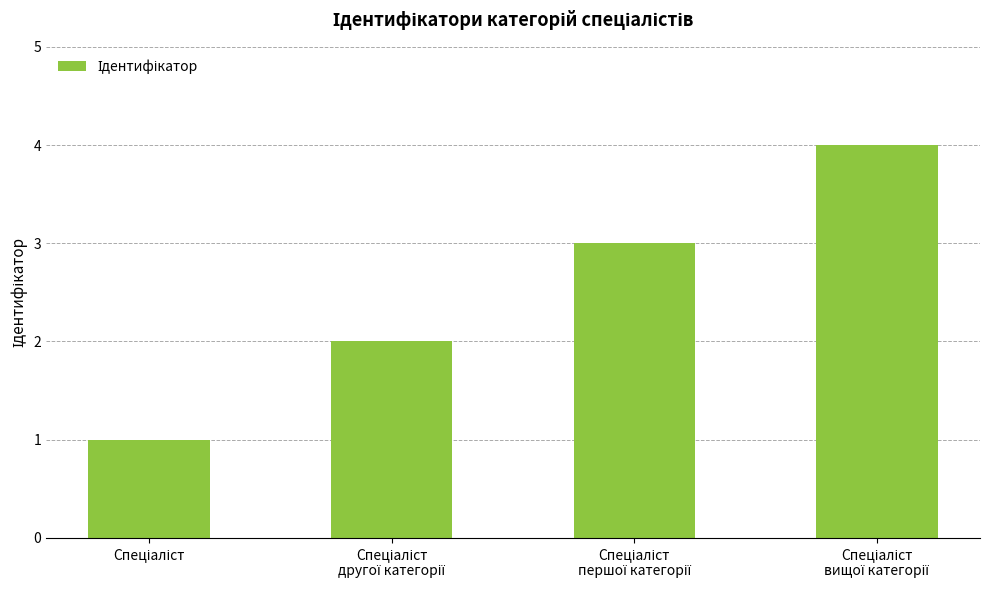

What is the maximum value shown in the chart?

4